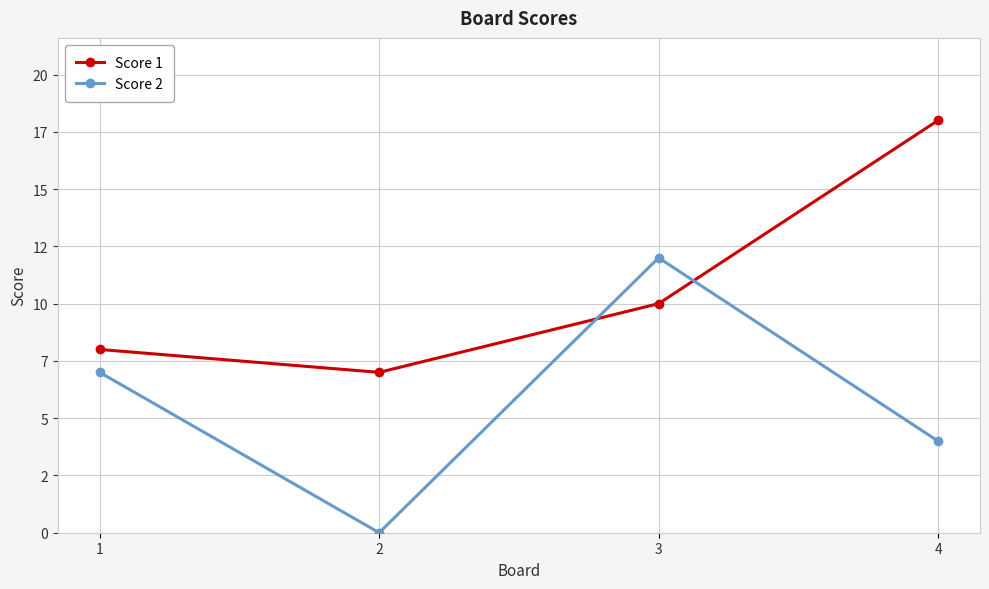

Rank the series at 2 from highest to lowest value.

Score 1, Score 2